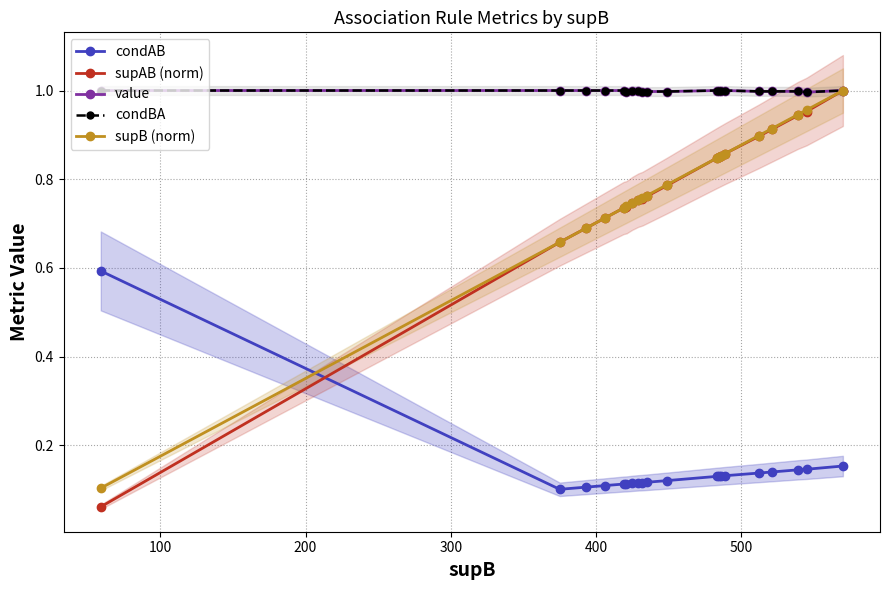

True or false: supB (norm) has more than 1 points higher than both neighbors.

False